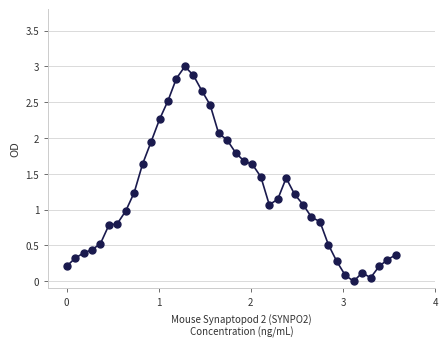

True or false: the data has more than 0 interior local peaks.

True